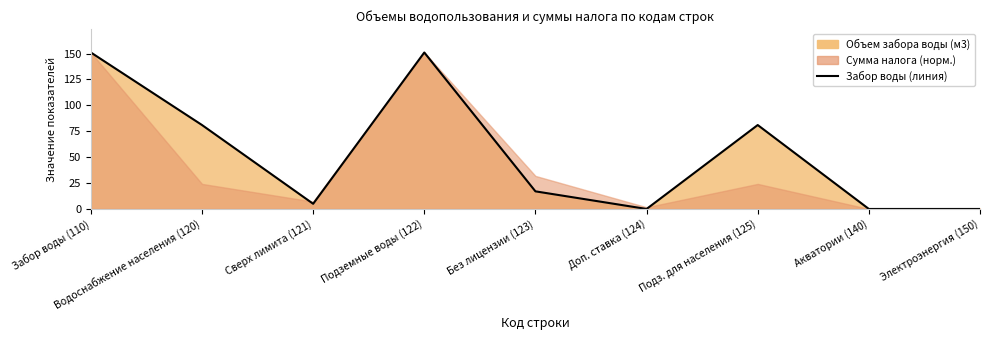

Rank the categories by value from lowest to highest.

Доп. ставка (124), Акватории (140), Электроэнергия (150), Сверх лимита (121), Без лицензии (123), Водоснабжение населения (120), Подз. для населения (125), Забор воды (110), Подземные воды (122)